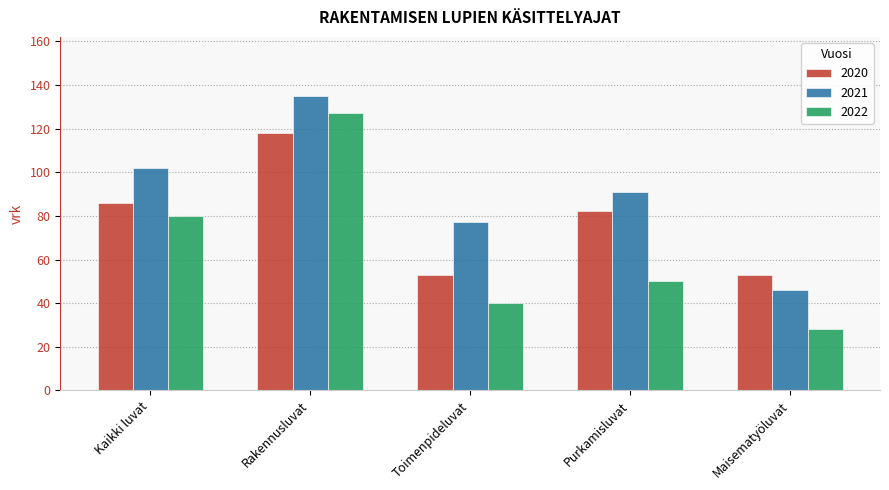

At which category does the chart reach its minimum across all series?

Maisematyöluvat